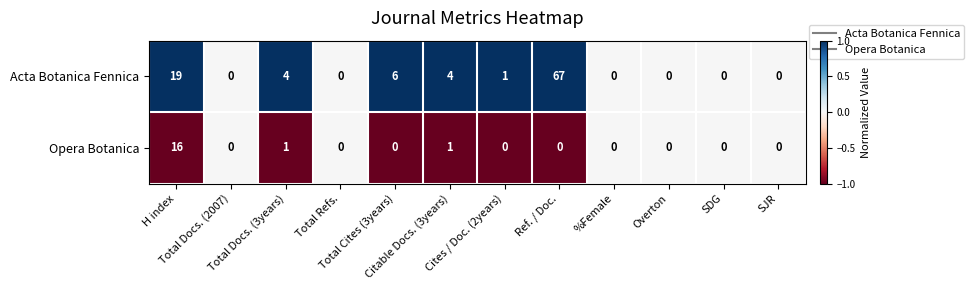

List the series in order of their overall mean, highest first.

Acta Botanica Fennica, Opera Botanica